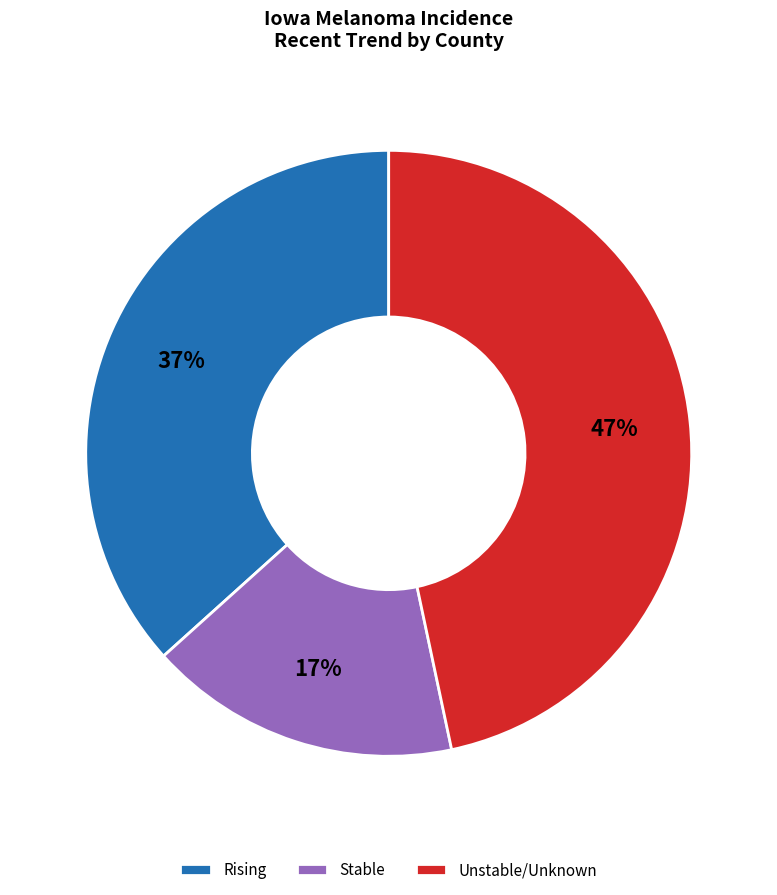

What is the smallest slice in the pie chart?

Stable